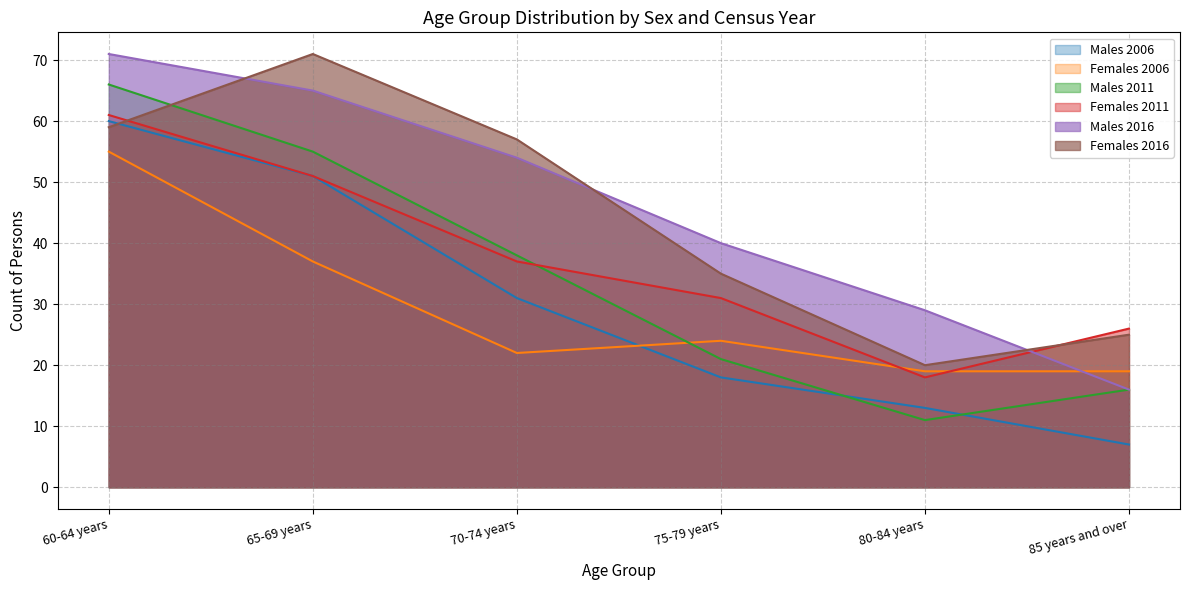

At which label is Females 2006 closest to 37?

65-69 years